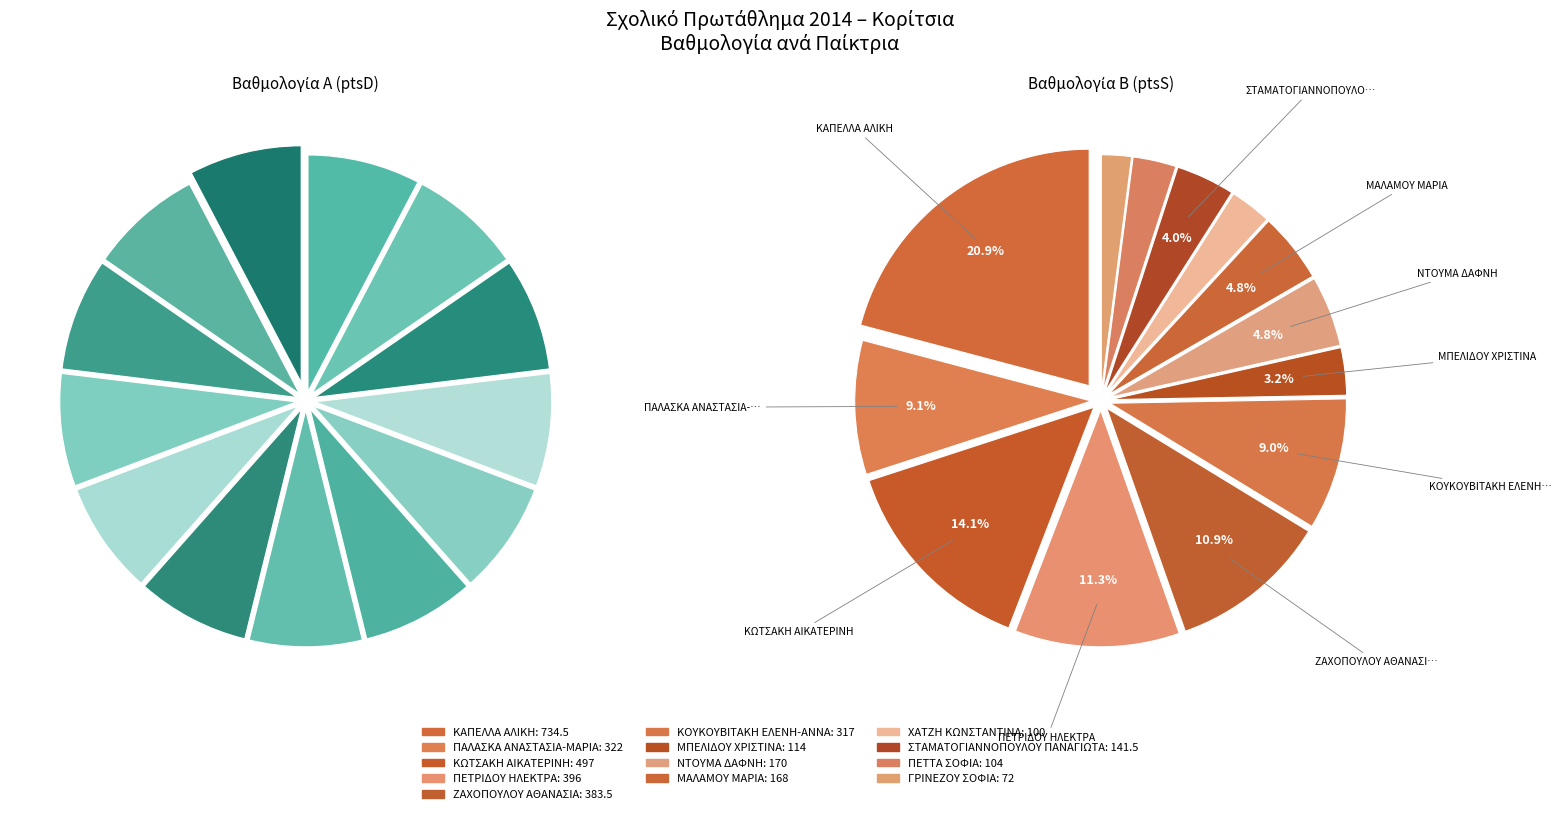

To the nearest percent, what is the combined percentage of ΧΑΤΖΗ ΚΩΝΣΤΑΝΤΙΝΑ and ΣΤΑΜΑΤΟΓΙΑΝΝΟΠΟΥΛΟΥ ΠΑΝΑΓΙΩΤΑ?

7%